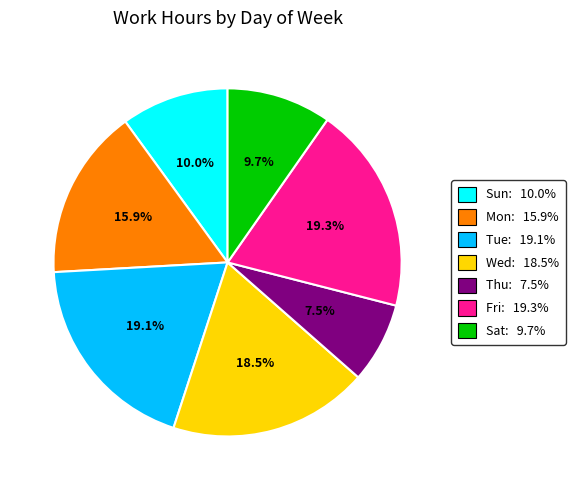

Which category has the smallest portion of the pie?

Thu